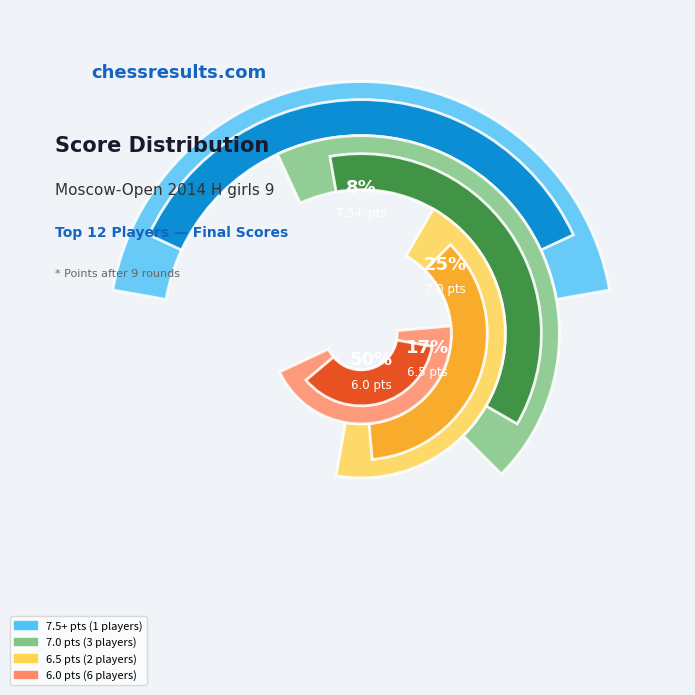

Does any single category account for the majority?

No